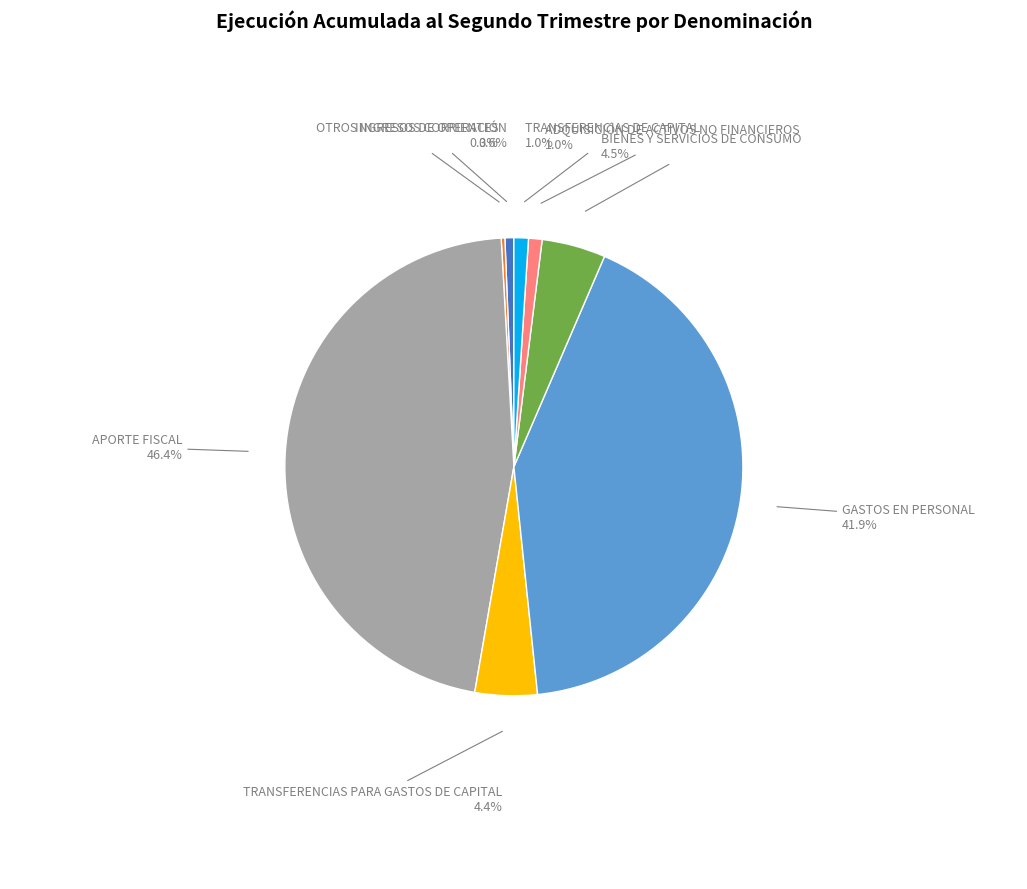

Is there any slice that represents more than half of the pie?

No